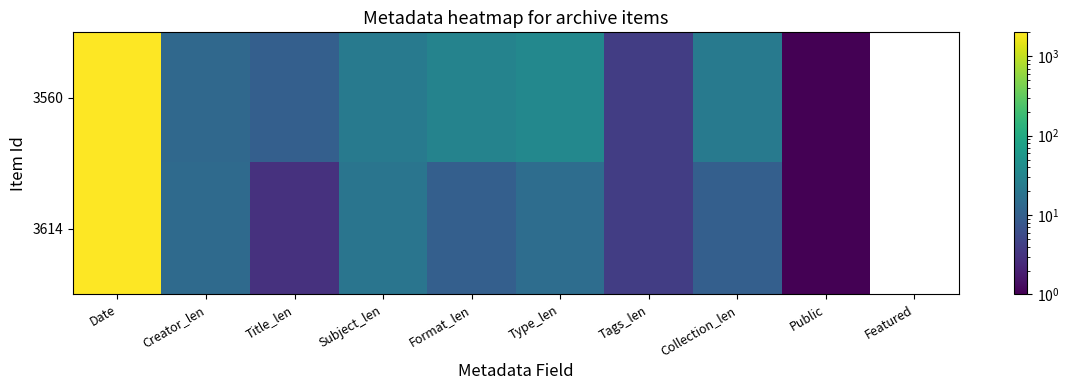

What is the maximum value shown in the chart?

2004.0